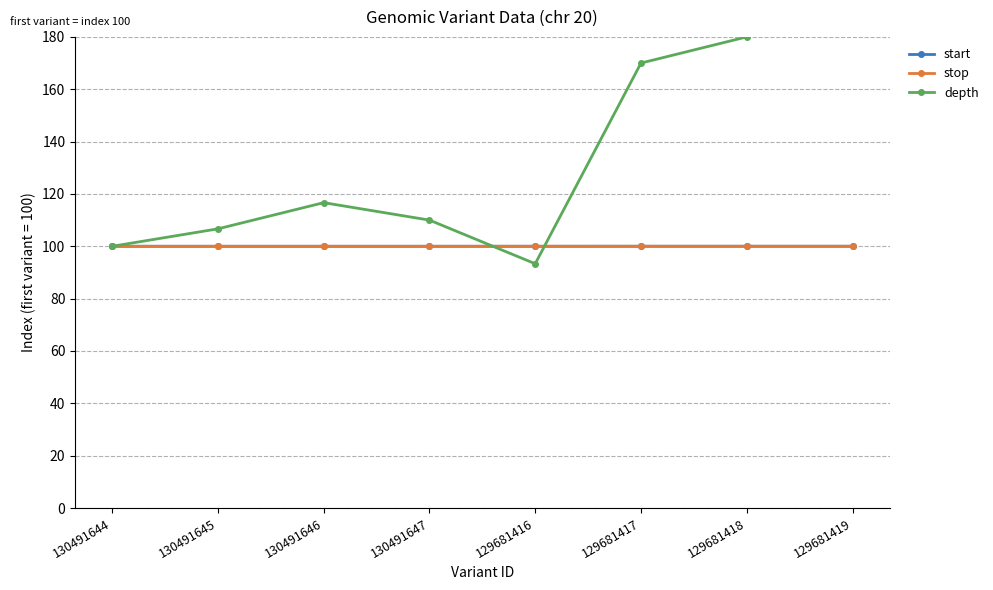

At which label does start reach its minimum?

130491644